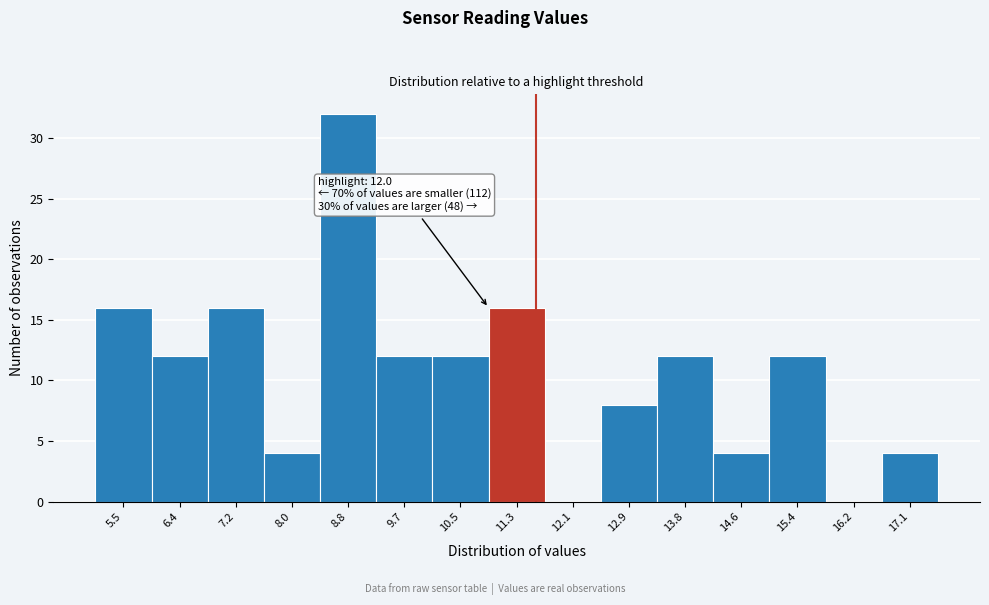

Reading right to left, list all the values displayed in this chart.

17.1=4	16.2=0	15.4=12	14.6=4	13.8=12	12.9=8	12.1=0	11.3=16	10.5=12	9.7=12	8.8=32	8.0=4	7.2=16	6.4=12	5.5=16